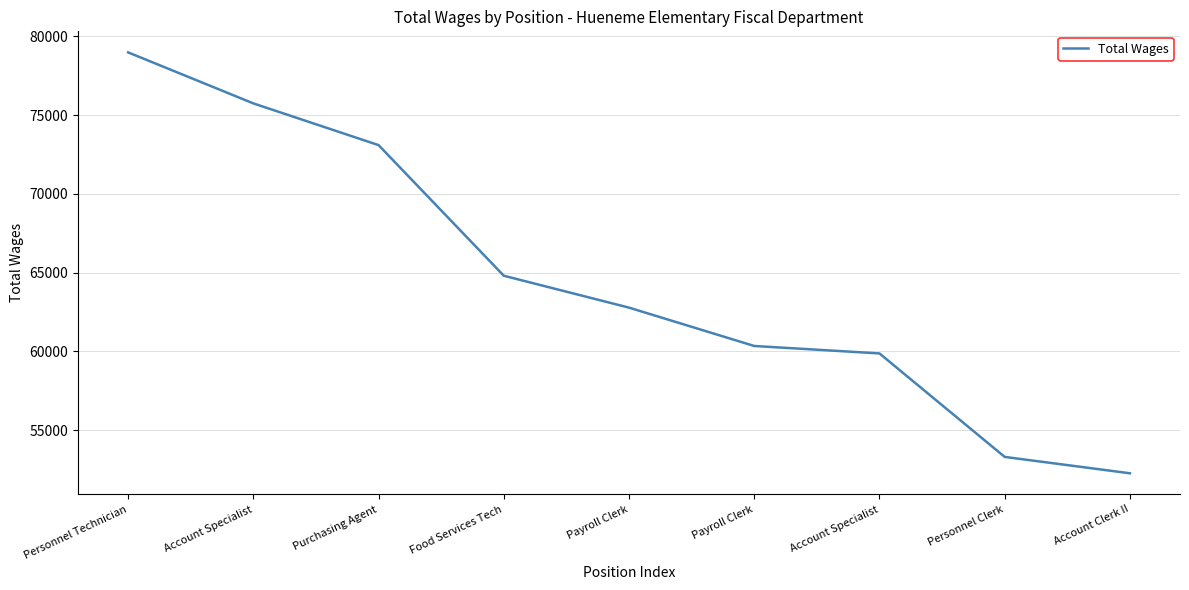

Rank the categories by value from lowest to highest.

Account Clerk II, Personnel Clerk, Account Specialist, Payroll Clerk, Payroll Clerk, Food Services Tech, Purchasing Agent, Account Specialist, Personnel Technician